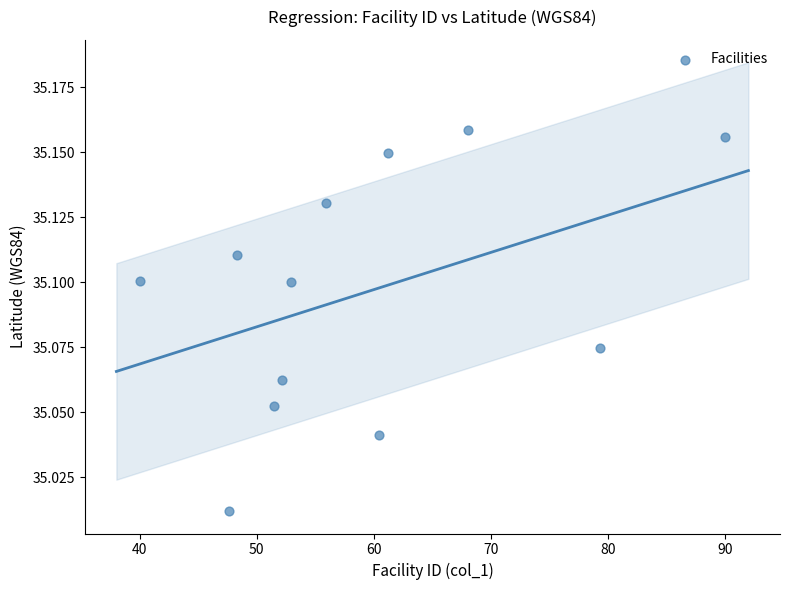

What is the average X value?

58.9